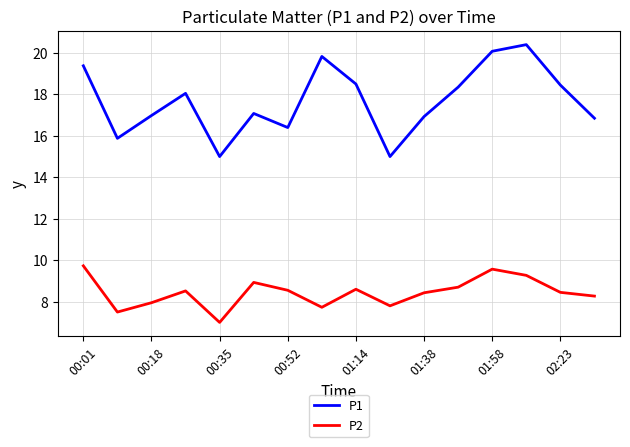

List the series in order of their overall mean, highest first.

P1, P2